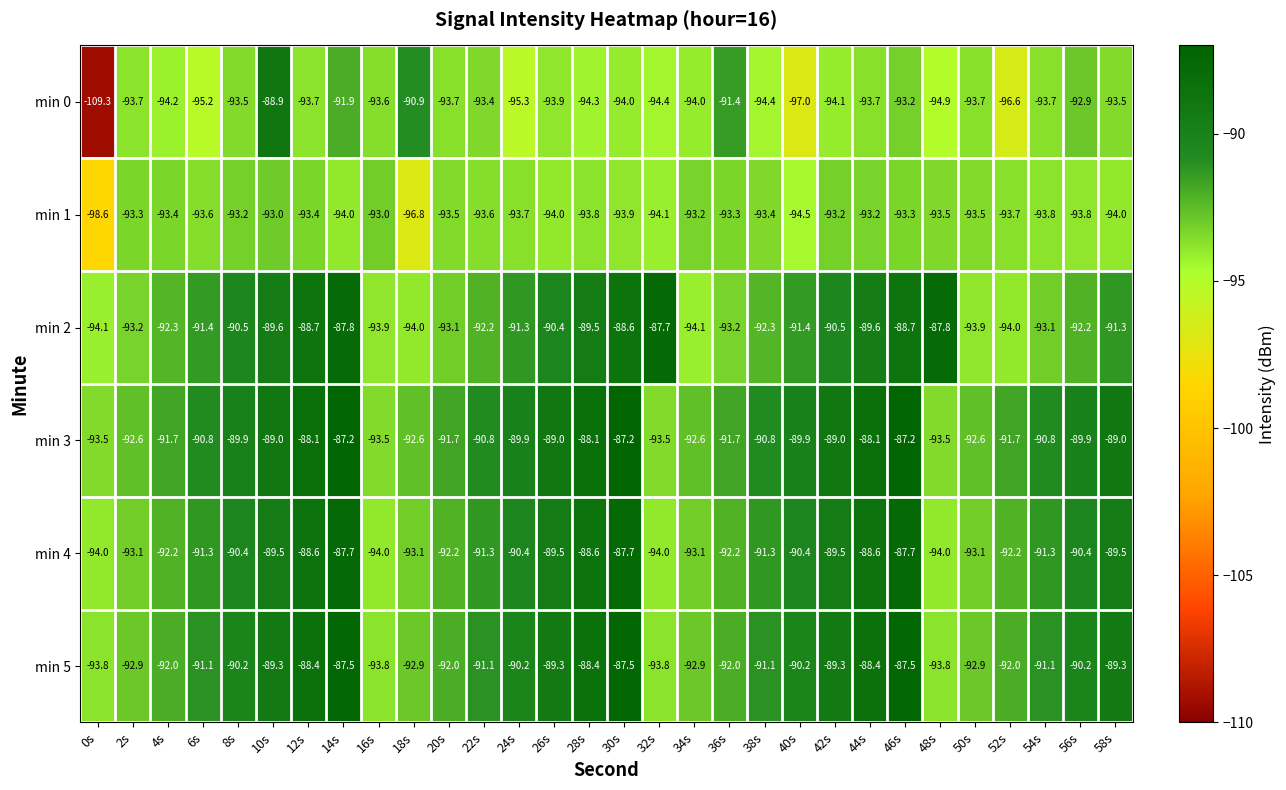

What is the difference between the maximum and minimum values in the min 2 series?

6.4